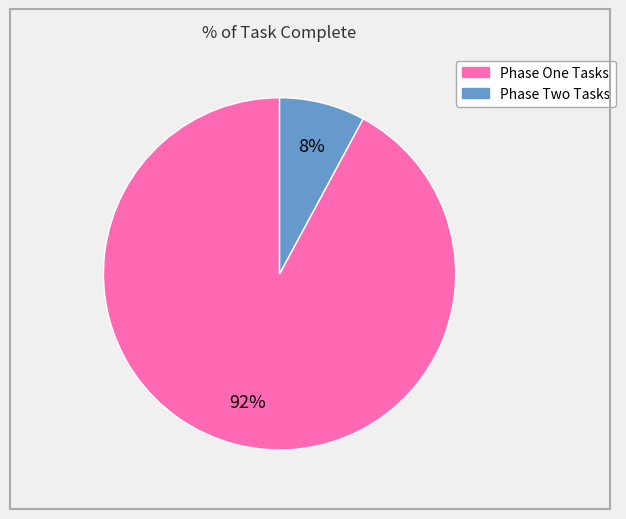

To the nearest percent, what is the average slice percentage?

50%